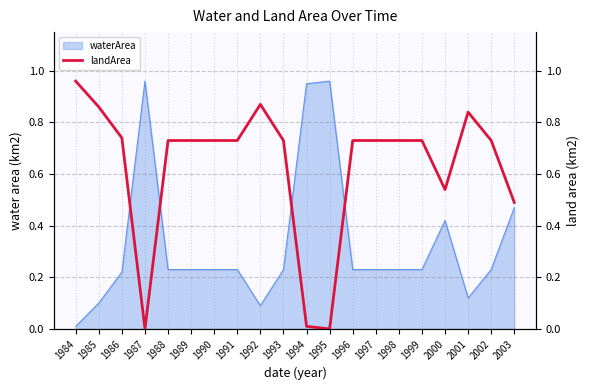

Reading left to right, extract all data points from this chart.

1.0	0.9	0.7	0.0	0.7	0.7	0.7	0.7	0.9	0.7	0.0	0.0	0.7	0.7	0.7	0.7	0.5	0.8	0.7	0.5